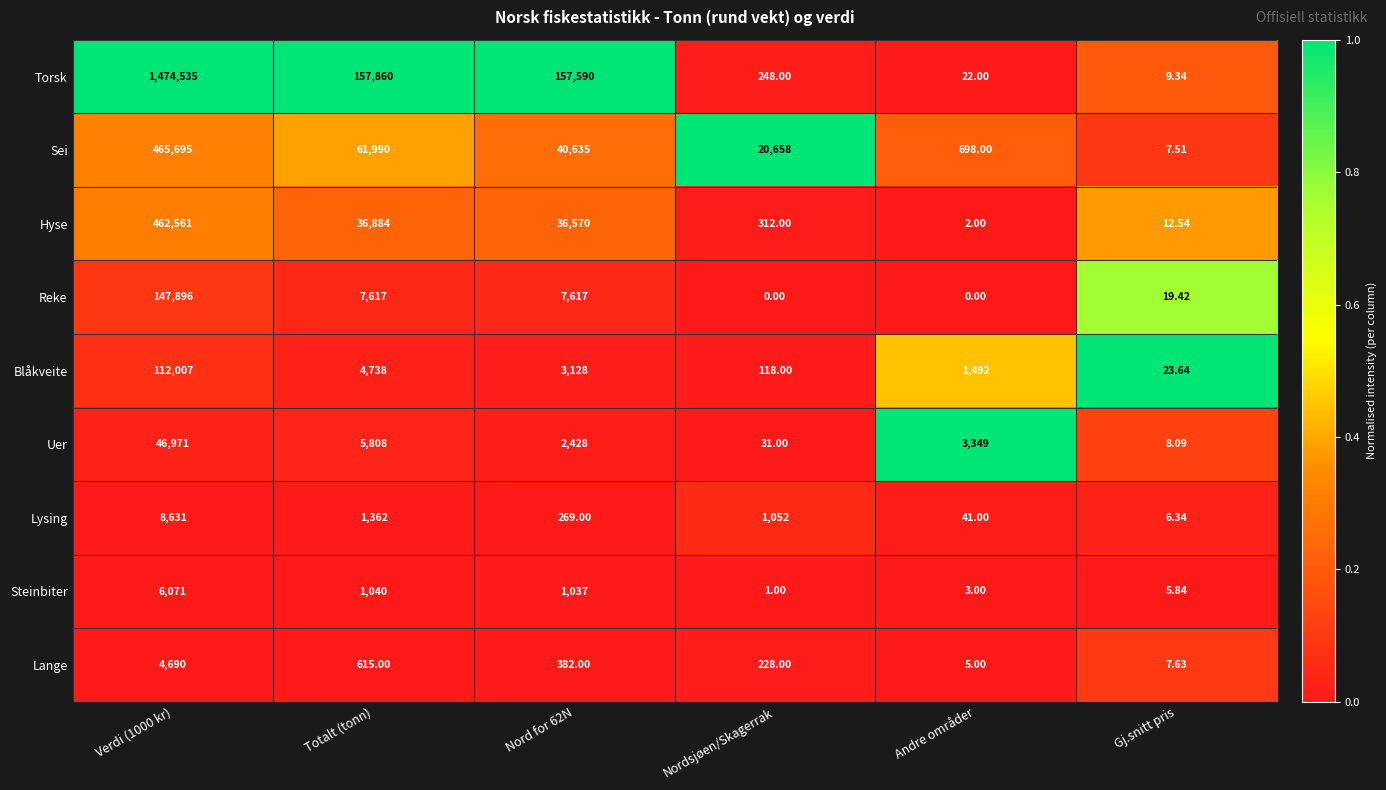

List the series in order of their peak value, highest first.

Torsk, Sei, Hyse, Reke, Blåkveite, Uer, Lysing, Steinbiter, Lange